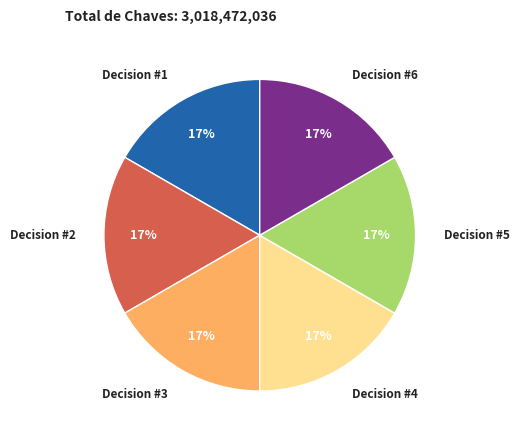

Is there a majority slice in this chart?

No